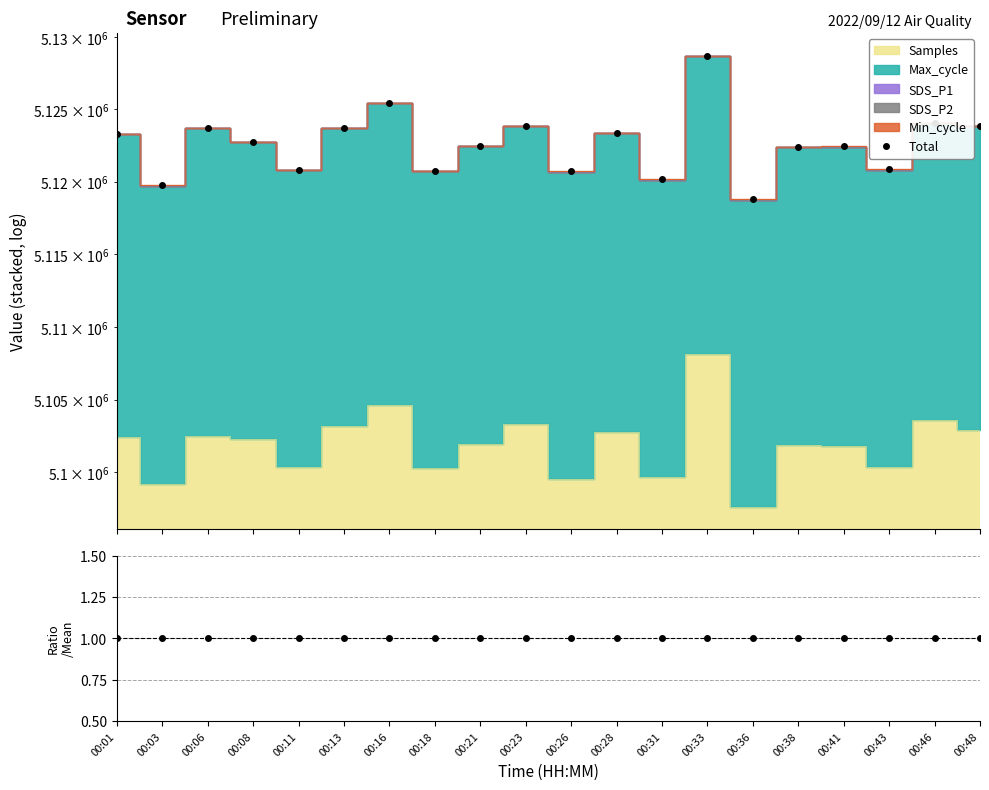

The ratio series shows 1.0 at 00:13. True or false?

True